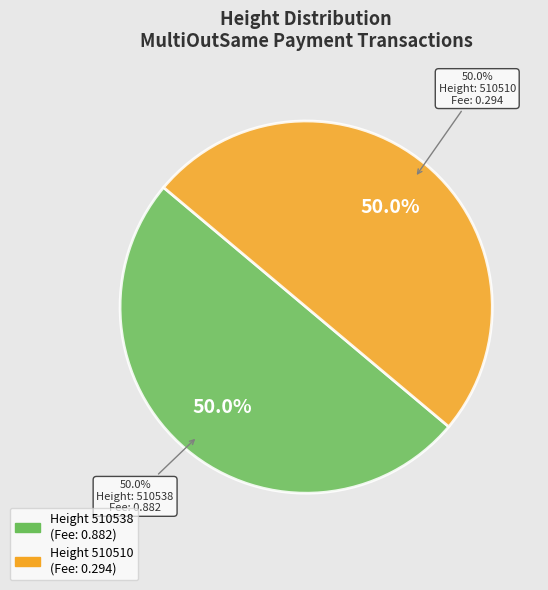

Count the number of slices in the pie.

2